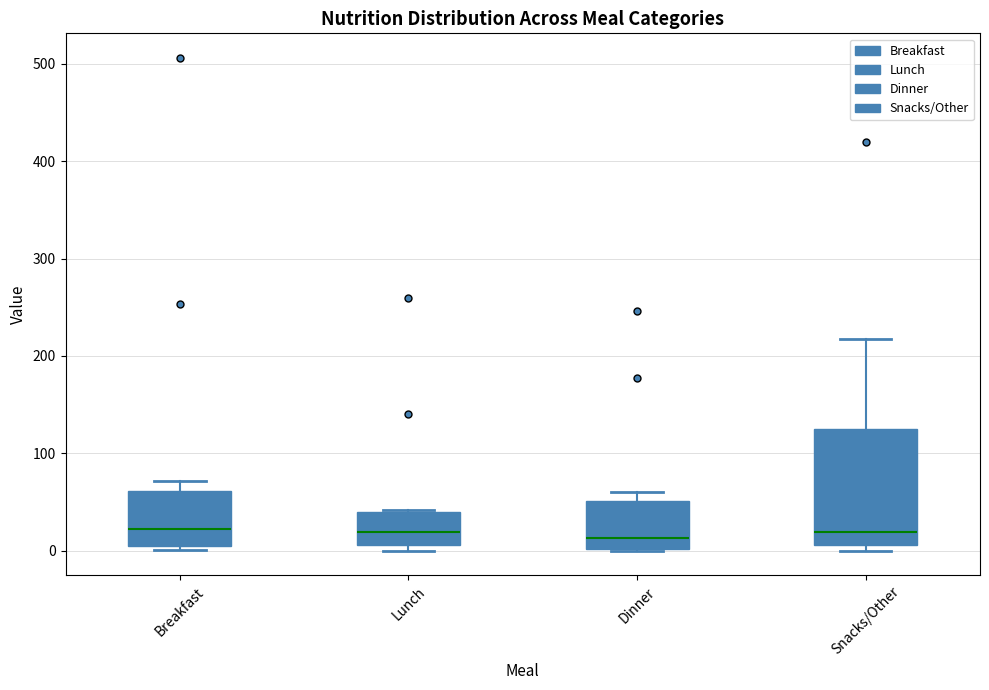

Where is the lower edge of the box for Dinner on the y-axis? The values are not printed on the chart, so give them approximately, as read against the axis.

0